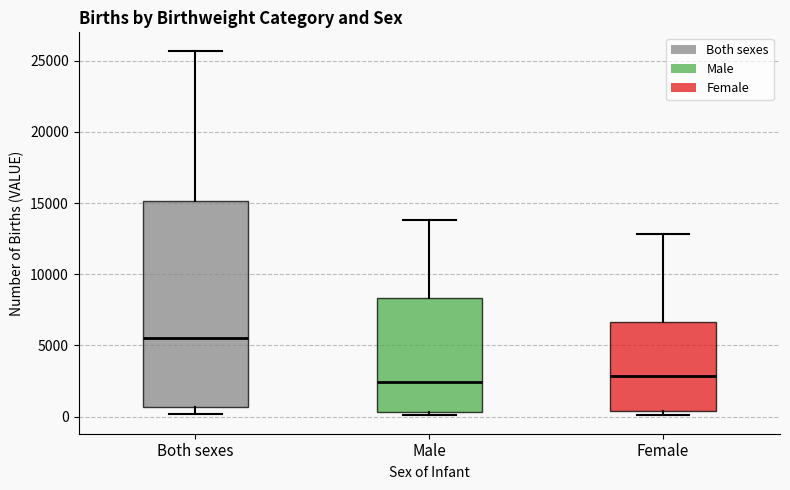

Reading left to right, read every box against the y-axis: the position of its median line, the range the box covers, and the ends of its whiskers. The values are not printed on the chart, so give them approximately, as read against the axis.

Both sexes: median 5500, box 500 to 15000, whiskers 0 to 25500
Male: median 2500, box 500 to 8500, whiskers 0 to 14000
Female: median 3000, box 500 to 6500, whiskers 0 to 13000